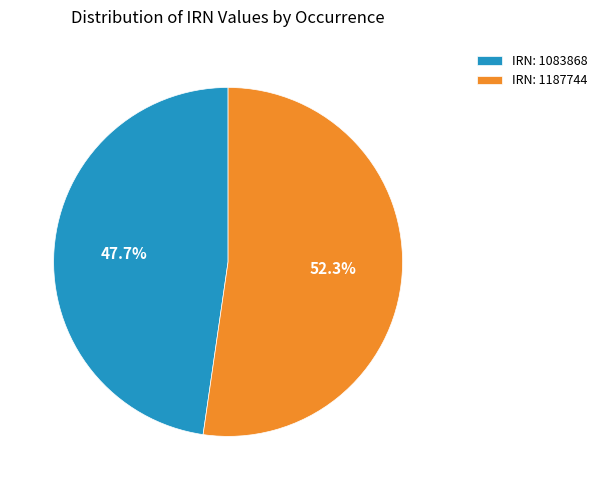

What percentage do IRN: 1187744 and IRN: 1083868 together represent?

100.0%